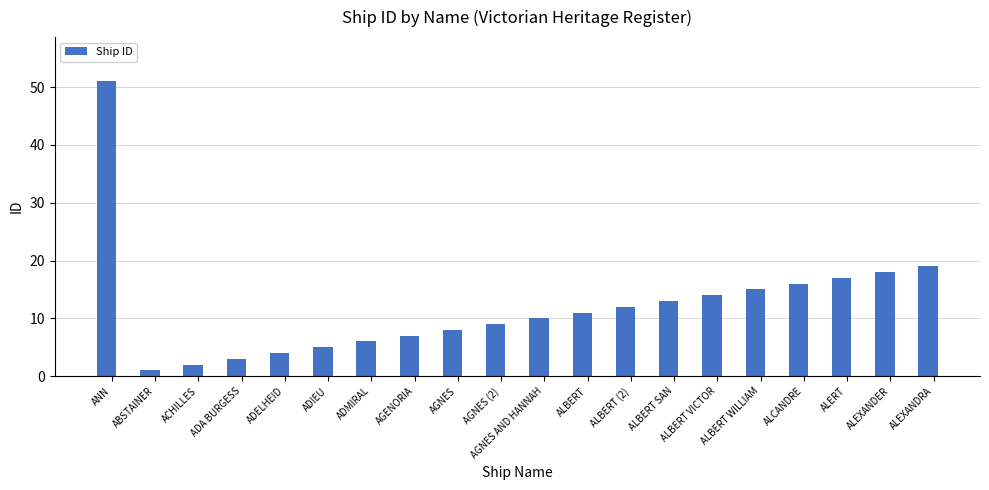

Is it true that the value at ALERT is 10?

False